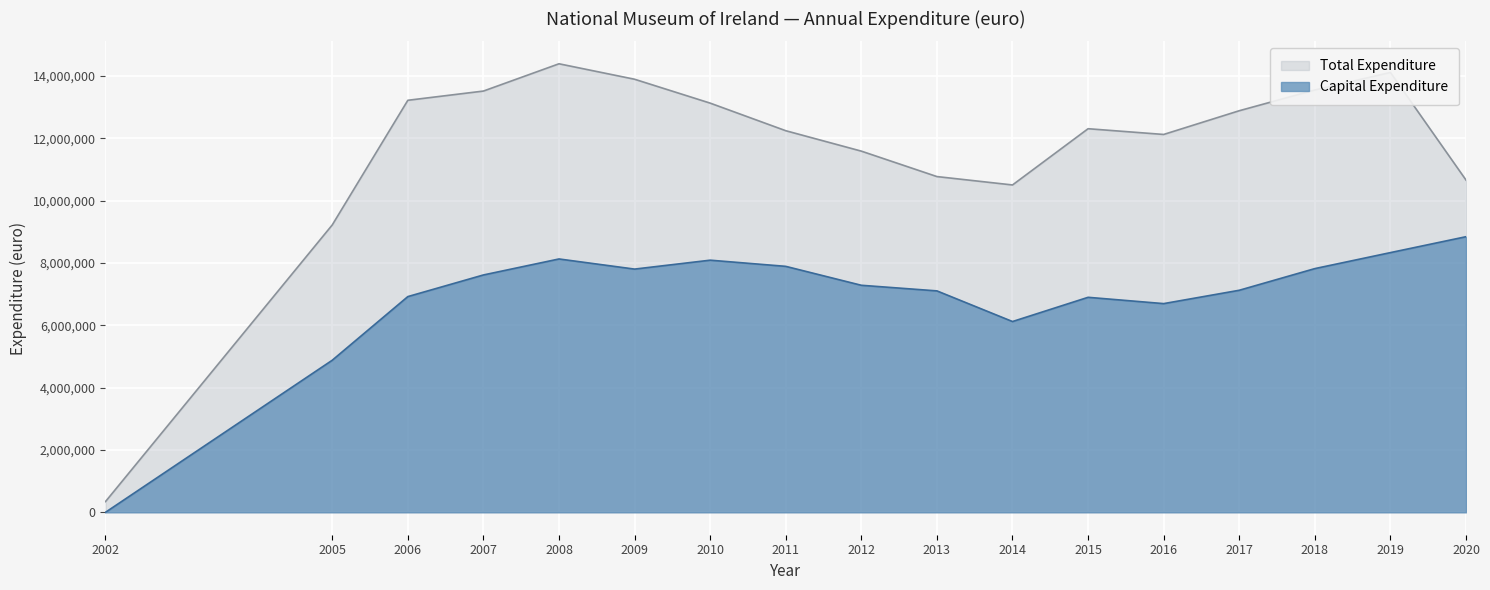

What is the difference between the Total Expenditure values at 2002 and 2016?

11776000